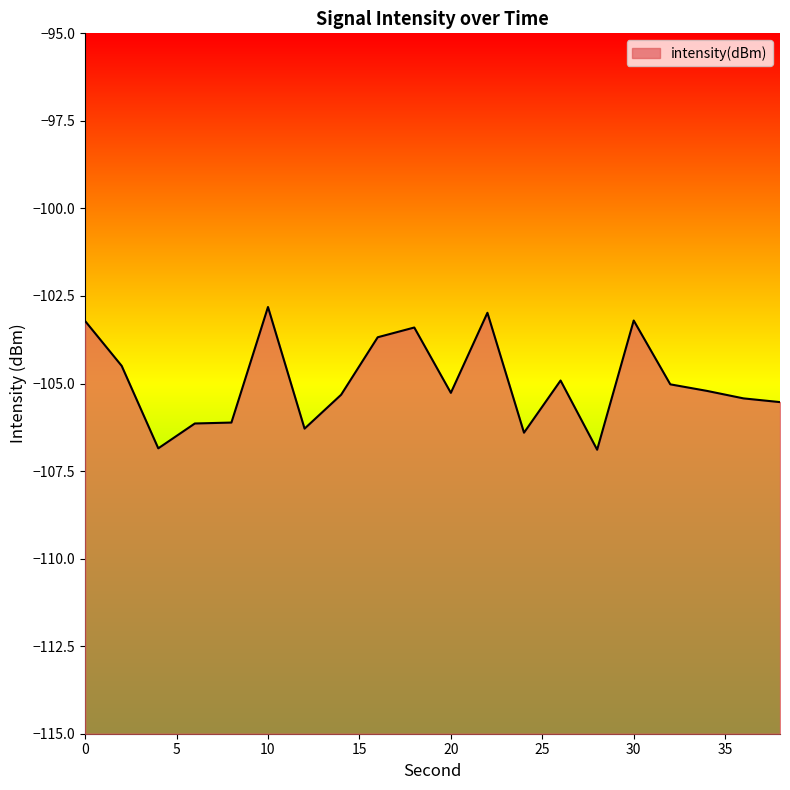

What is the sum of the values at 36 and 24?

-211.8